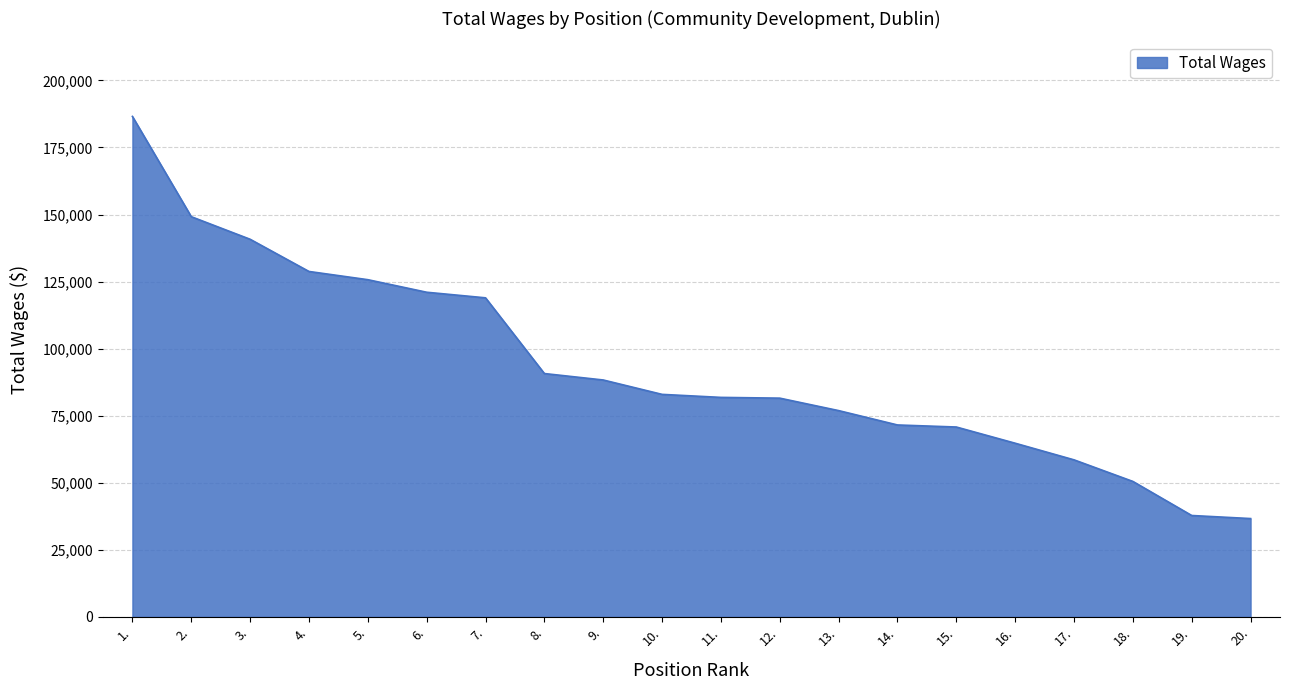

What is the change in value from 10. to 20.?

-46294